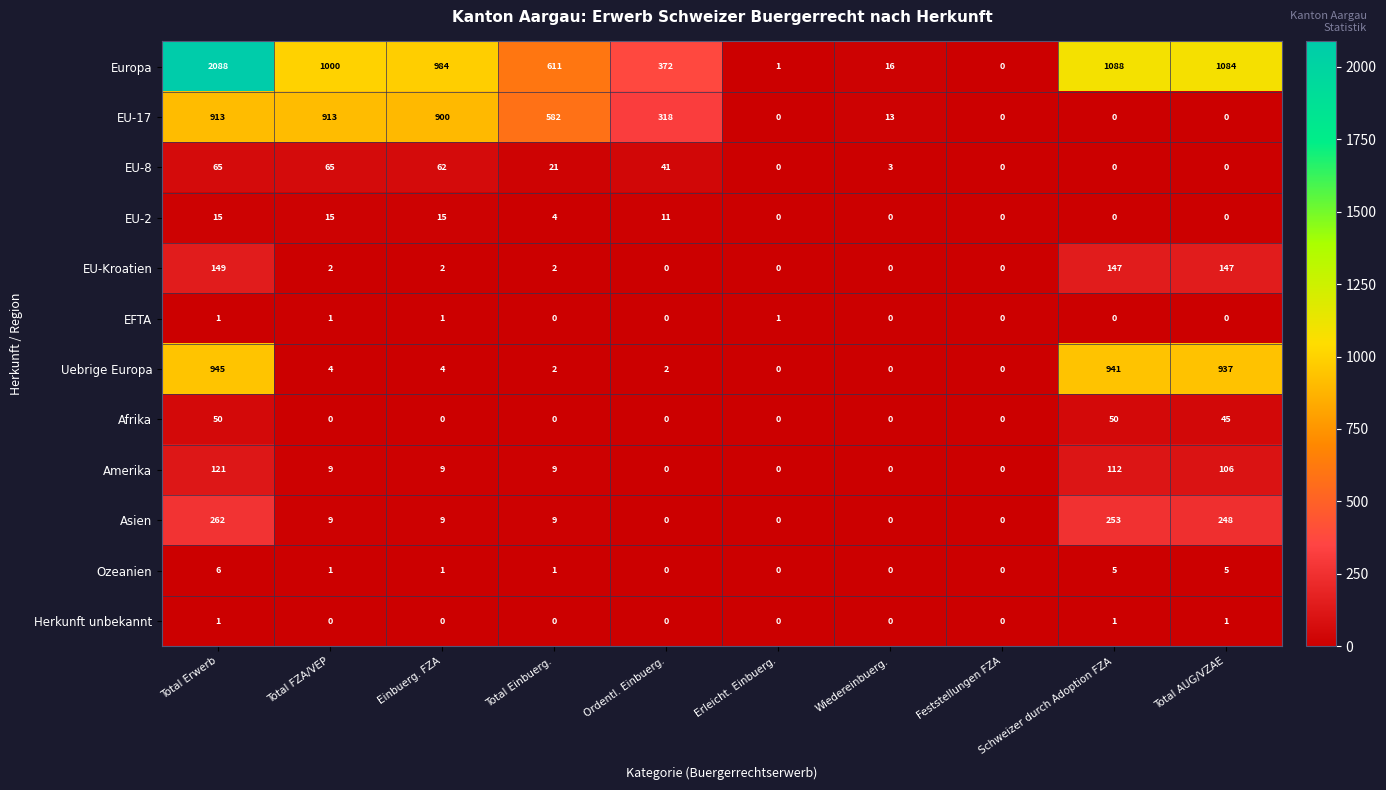

What is the sum of all Afrika values?

145